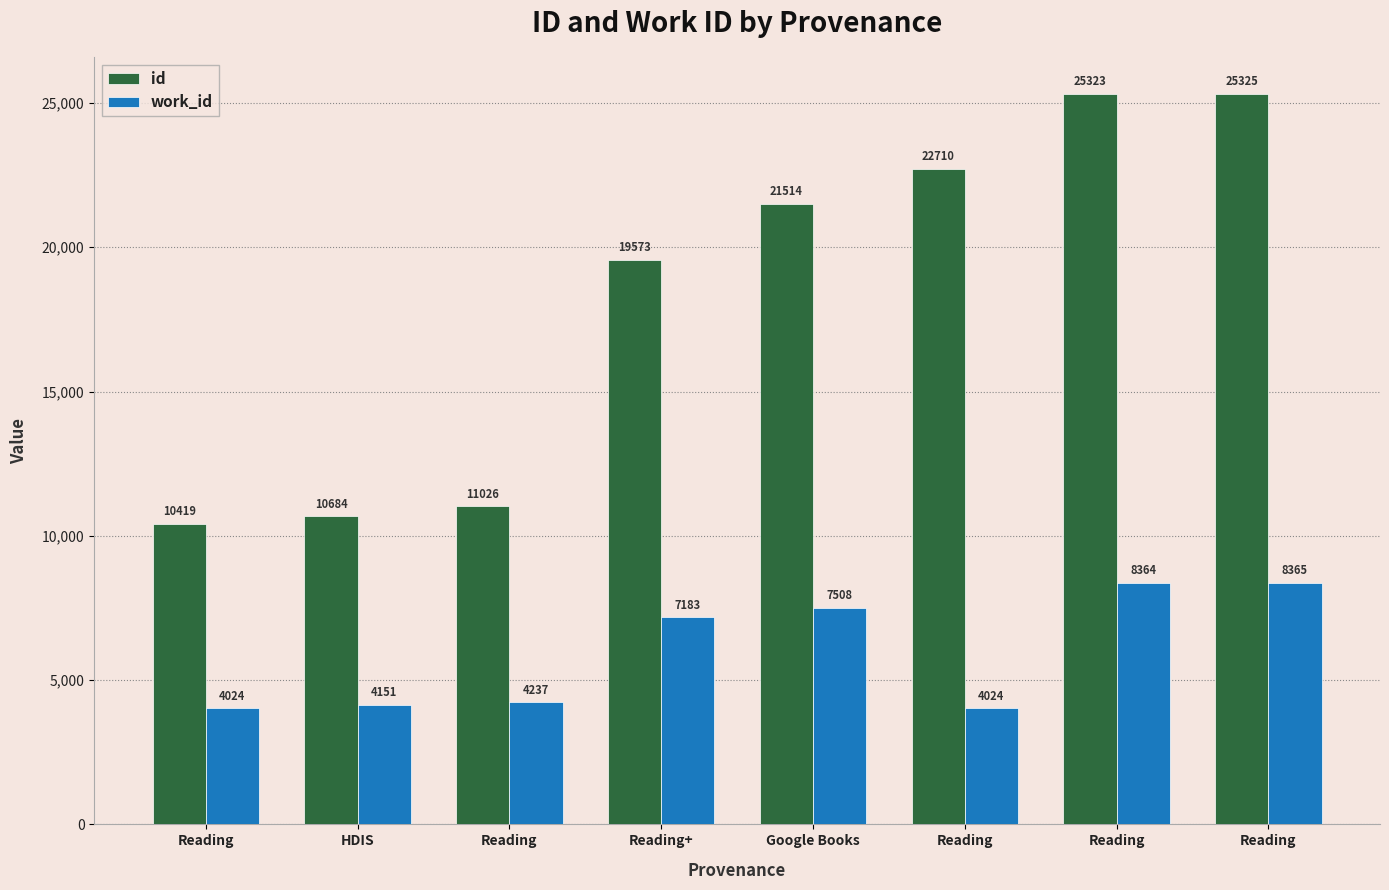

How many groups of bars are there?

8